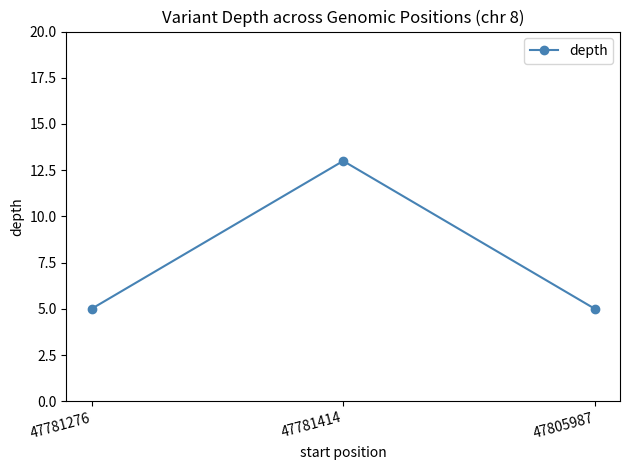

The chart shows a value of 7 at 47805987. True or false?

False